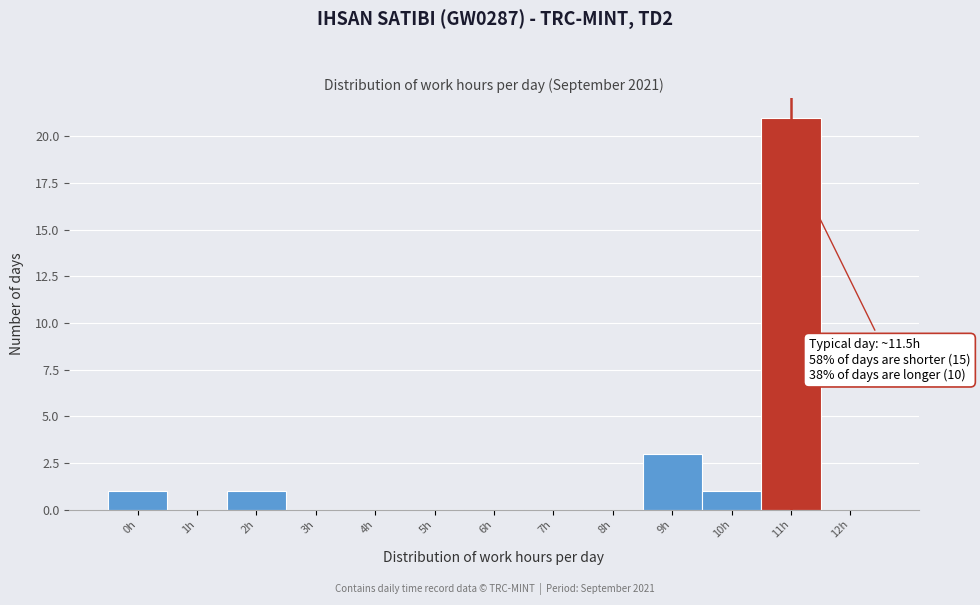

Reading left to right, extract all data points from this chart.

0h=1	1h=0	2h=1	3h=0	4h=0	5h=0	6h=0	7h=0	8h=0	9h=3	10h=1	11h=21	12h=0